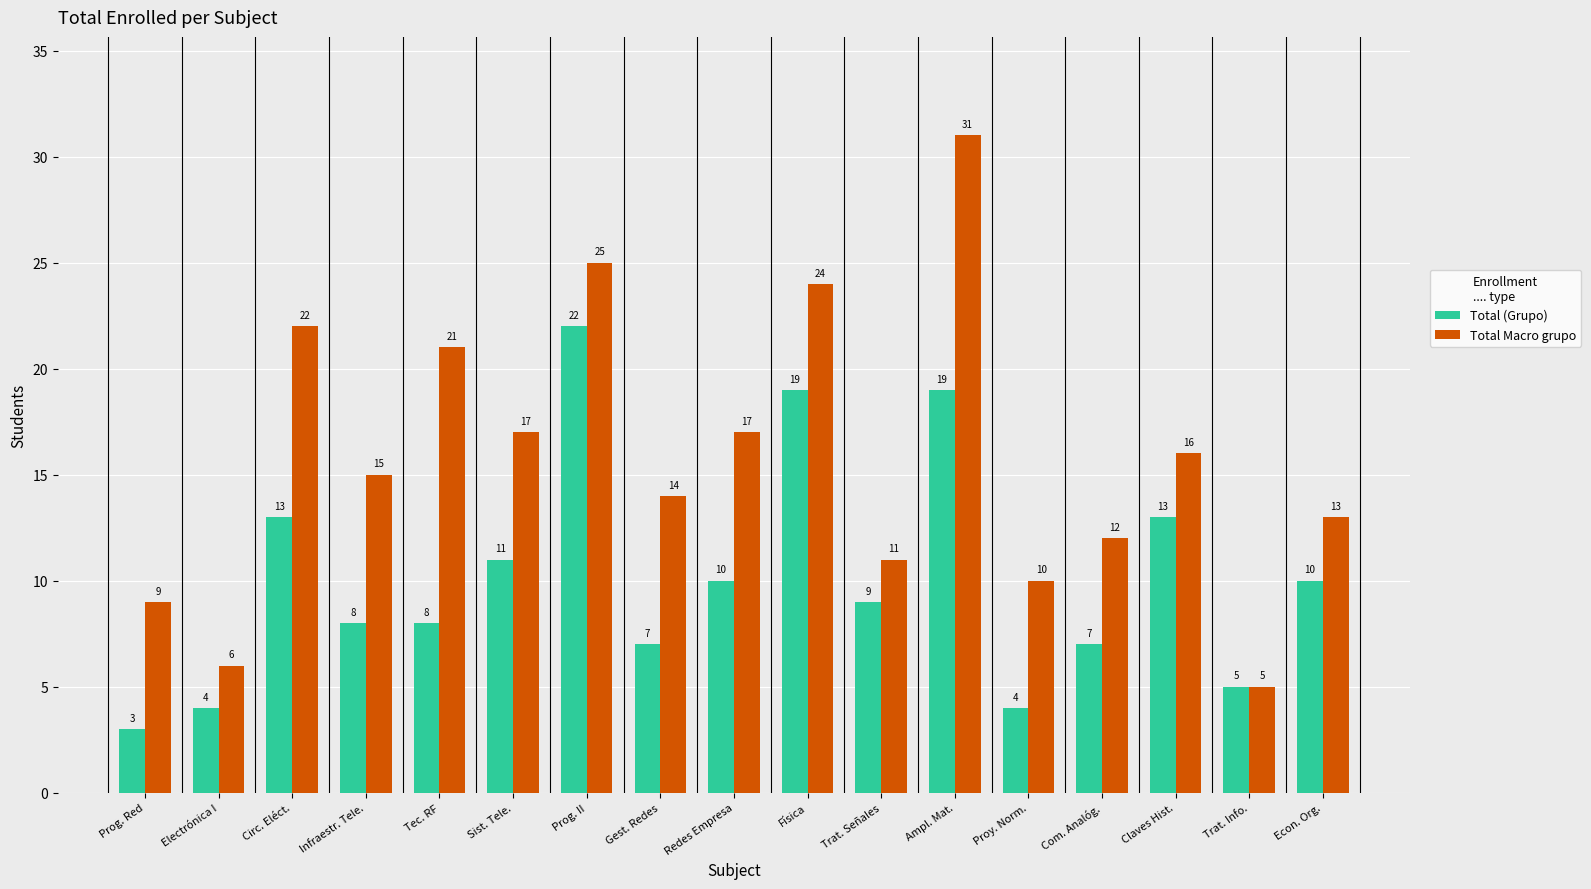

How many bars are there in total?

34